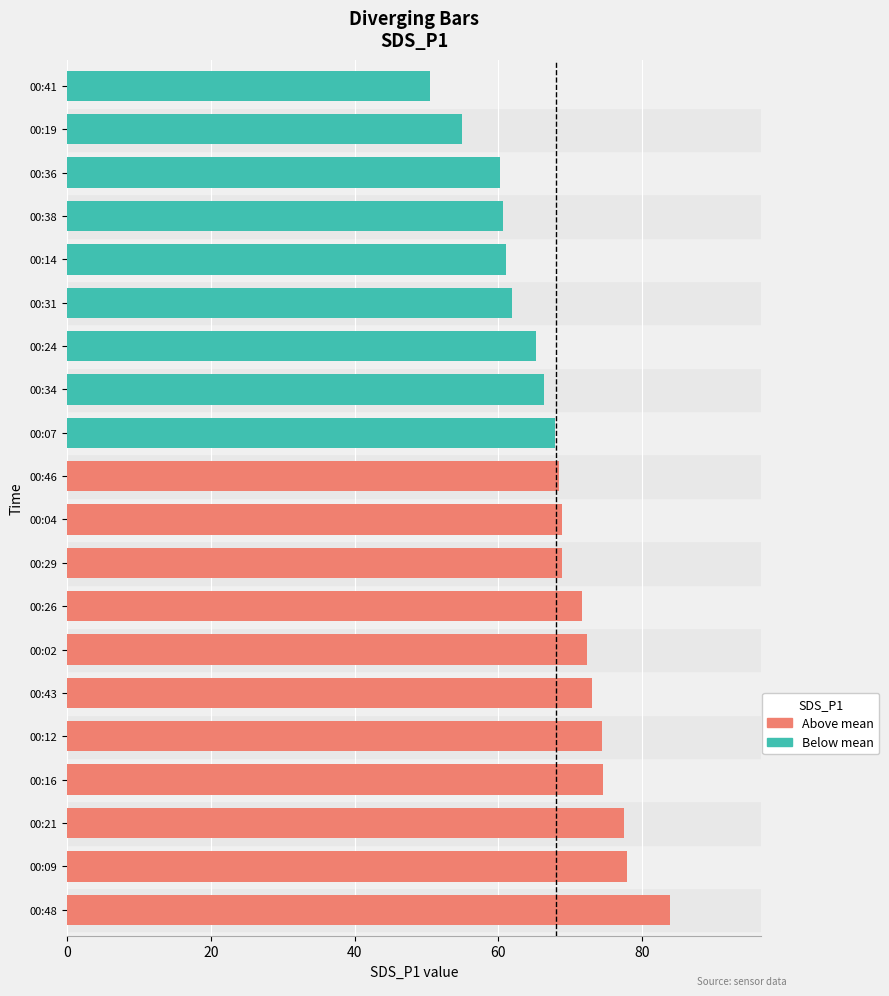

What is the ratio of the value at 00:09 to the value at 00:41?

1.5